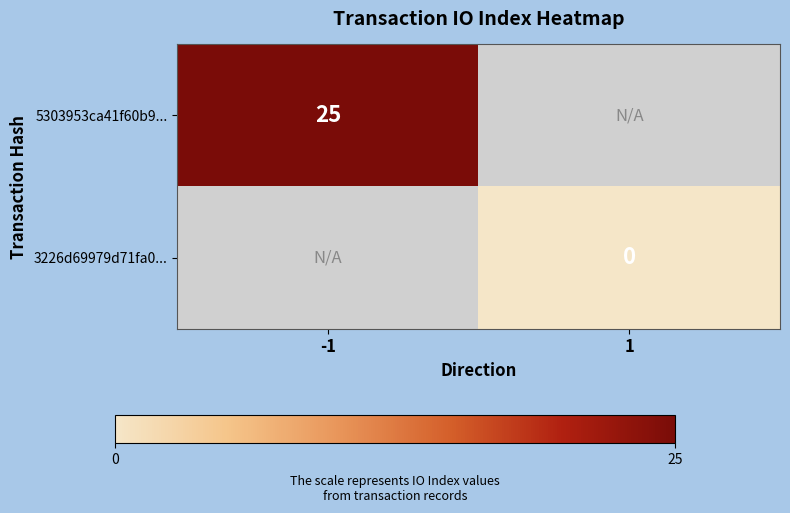

Is the value of 5303953ca41f60b9... at -1 greater than the value of 3226d69979d71fa0... at 1?

Yes